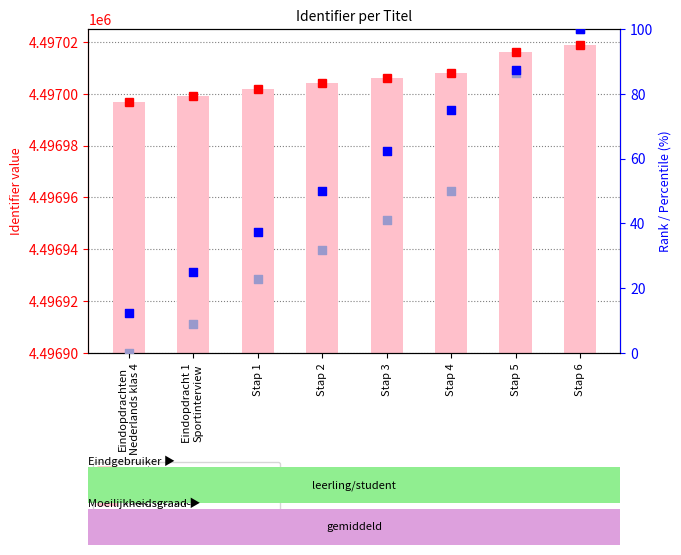

At which category is the sum across all series the highest?

Stap 6